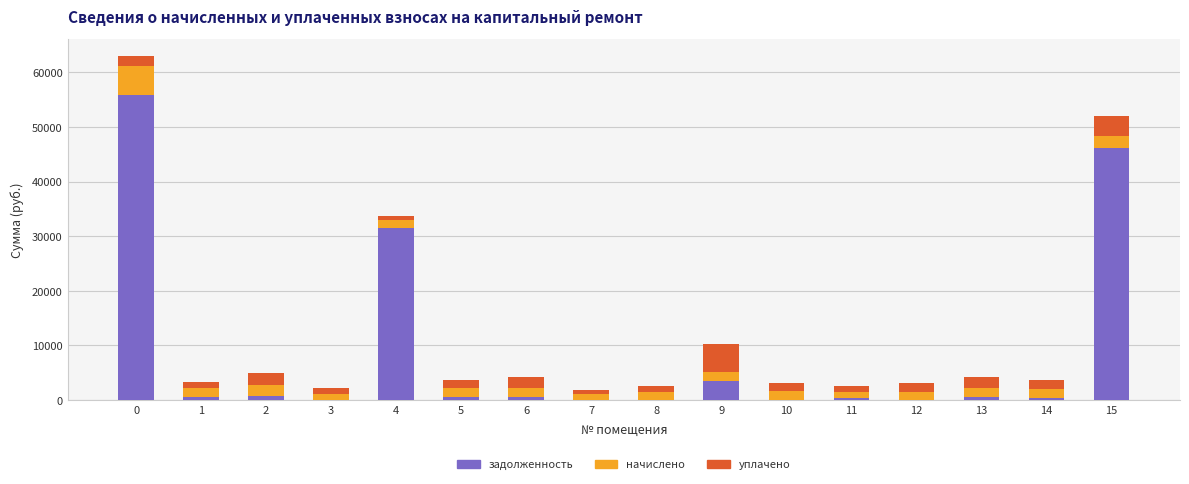

At which label is задолженность closest to 27970?

4